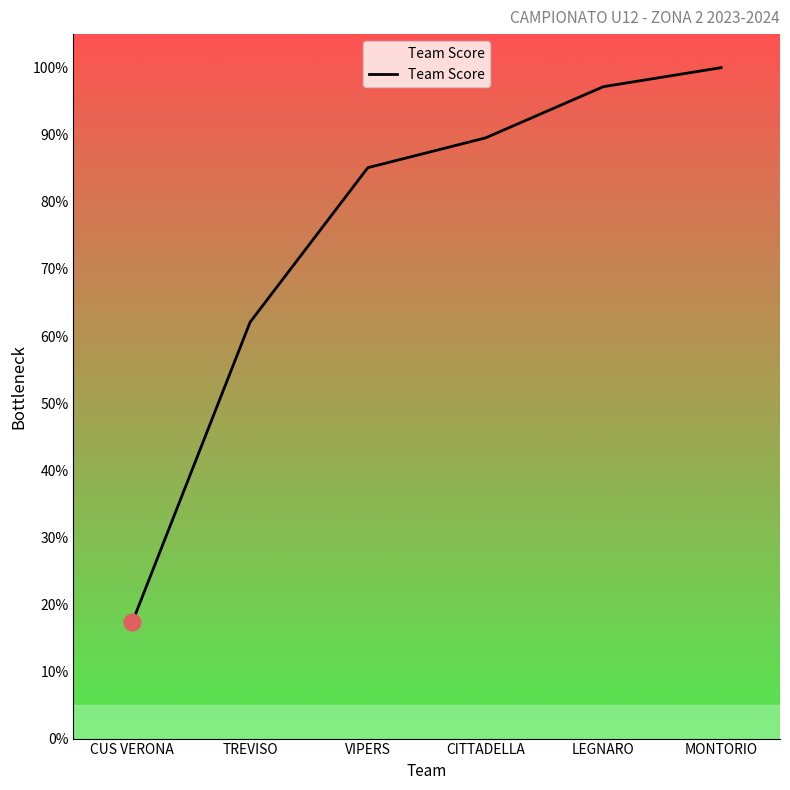

What is the difference between the second highest and second lowest values?

35.1